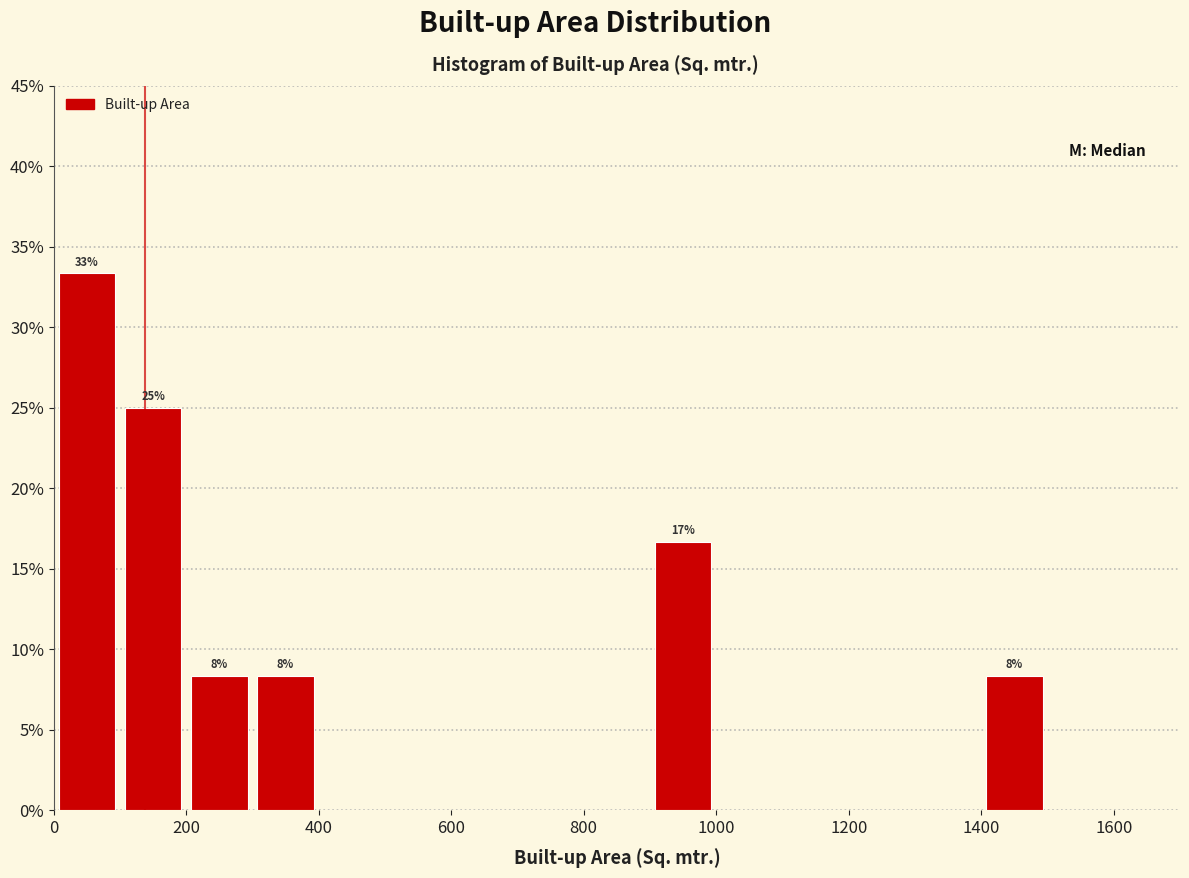

Which range on the x-axis has the tallest bar?

0 to 100